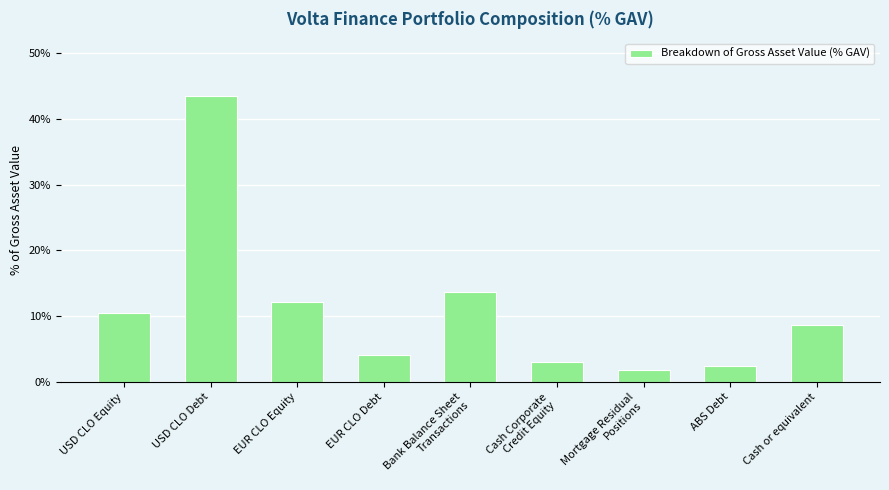

Are the bars grouped side by side (vs. stacked)?

No